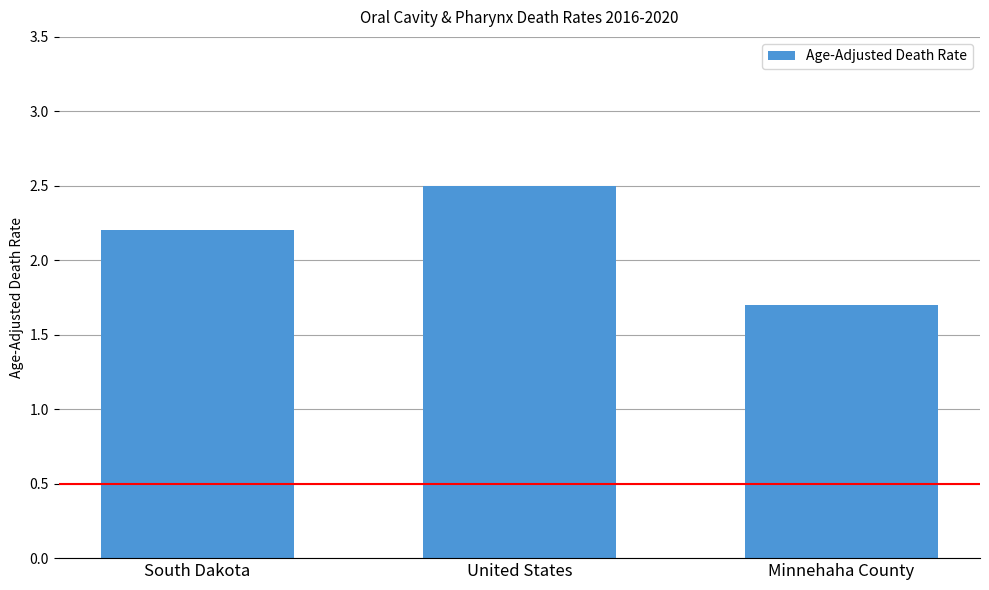

What value does the data have at Minnehaha County?

1.7